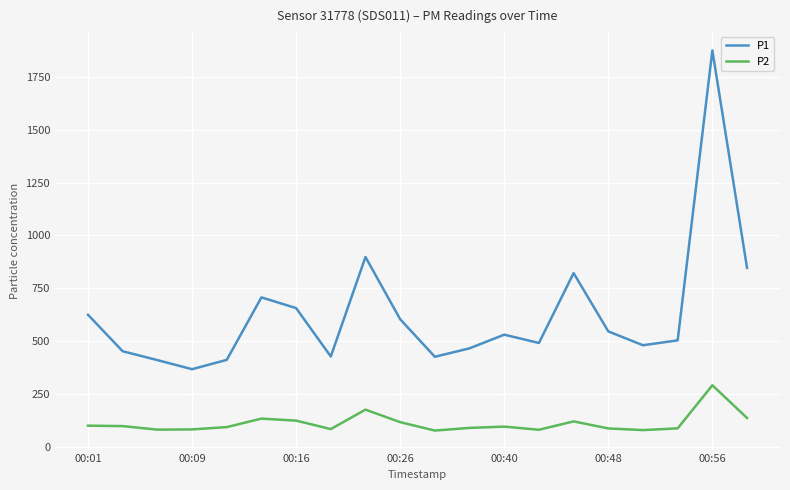

Which series has the largest total across all categories?

P1